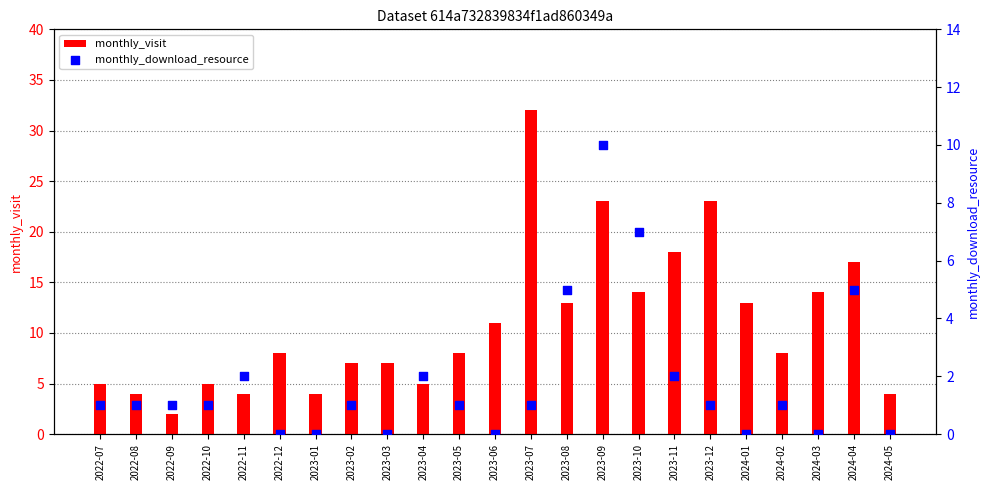

Which series has the largest total across all categories?

monthly_visit